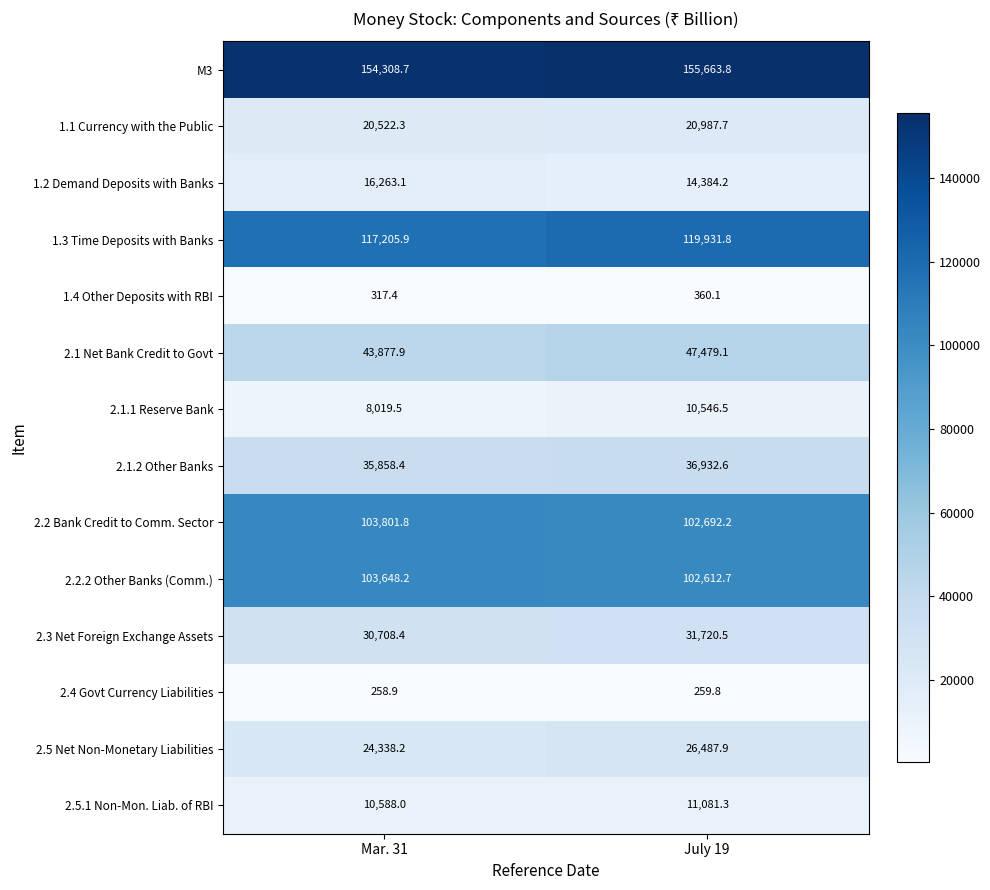

Is it true that 2.5 Net Non-Monetary Liabilities equals 24338.2 at Mar. 31?

True